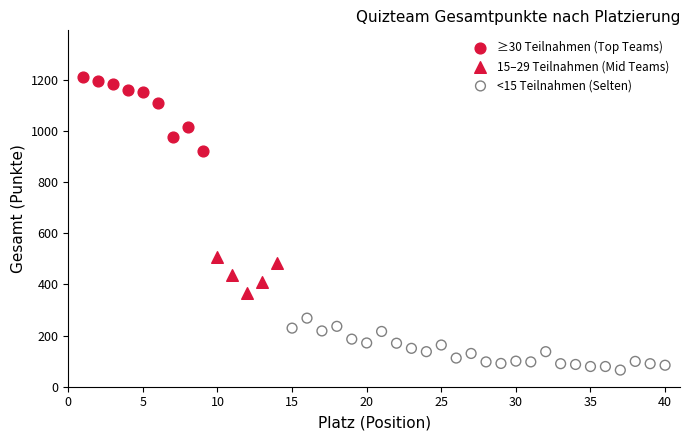

Which series has the largest Y range (max minus min)?

≥30 Teilnahmen (Top Teams)